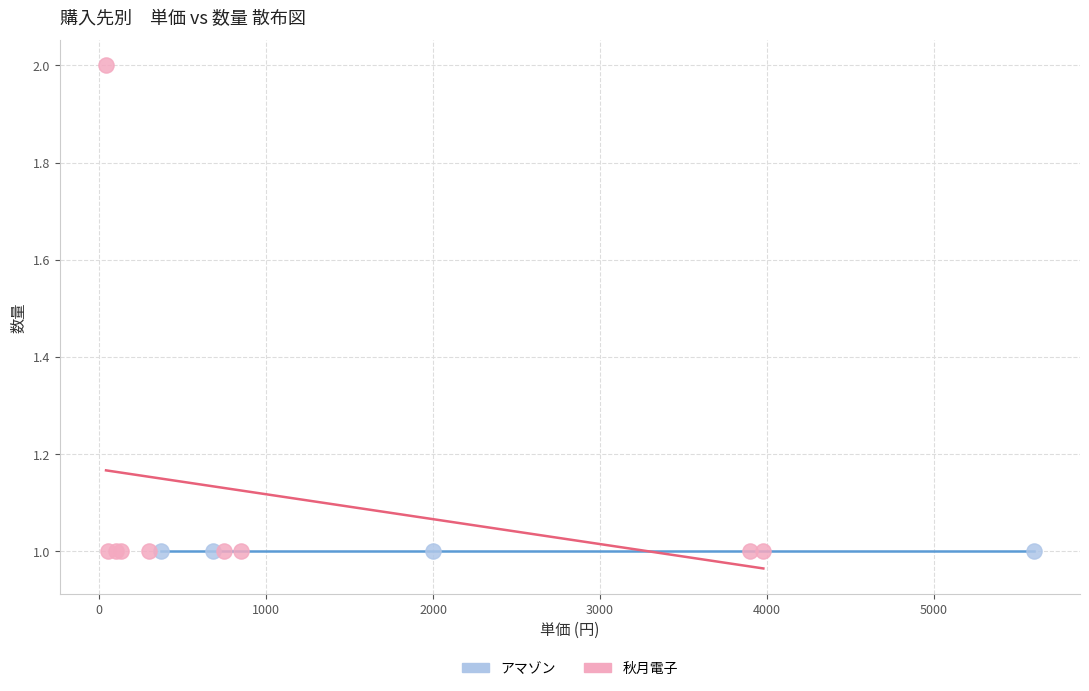

Which series contains the highest Y value?

秋月電子